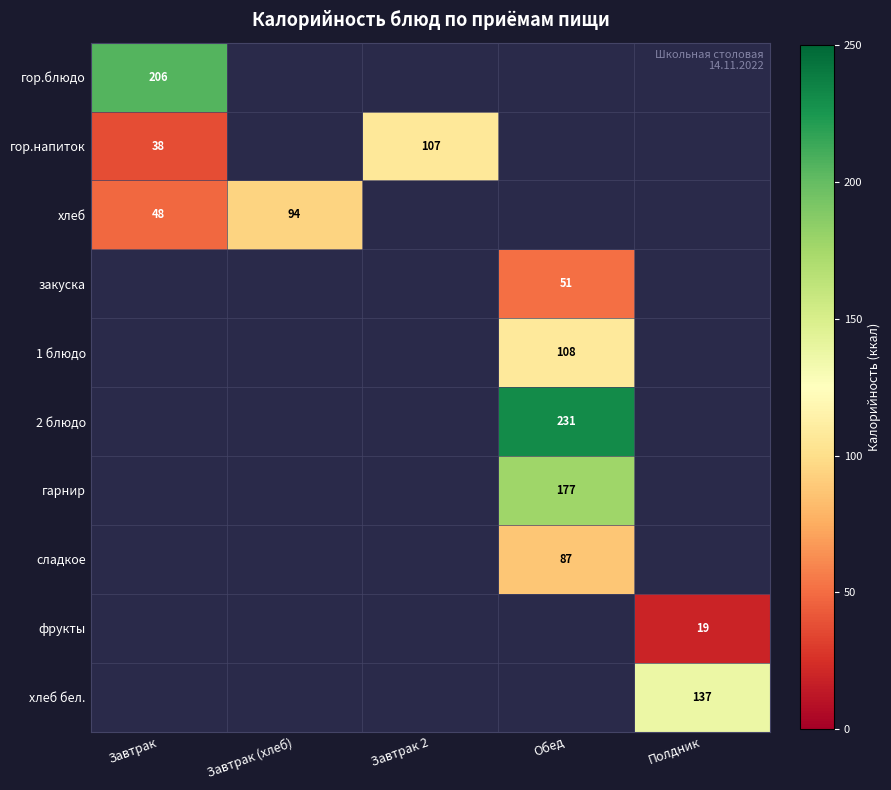

Which label corresponds to the largest value in the chart?

Обед